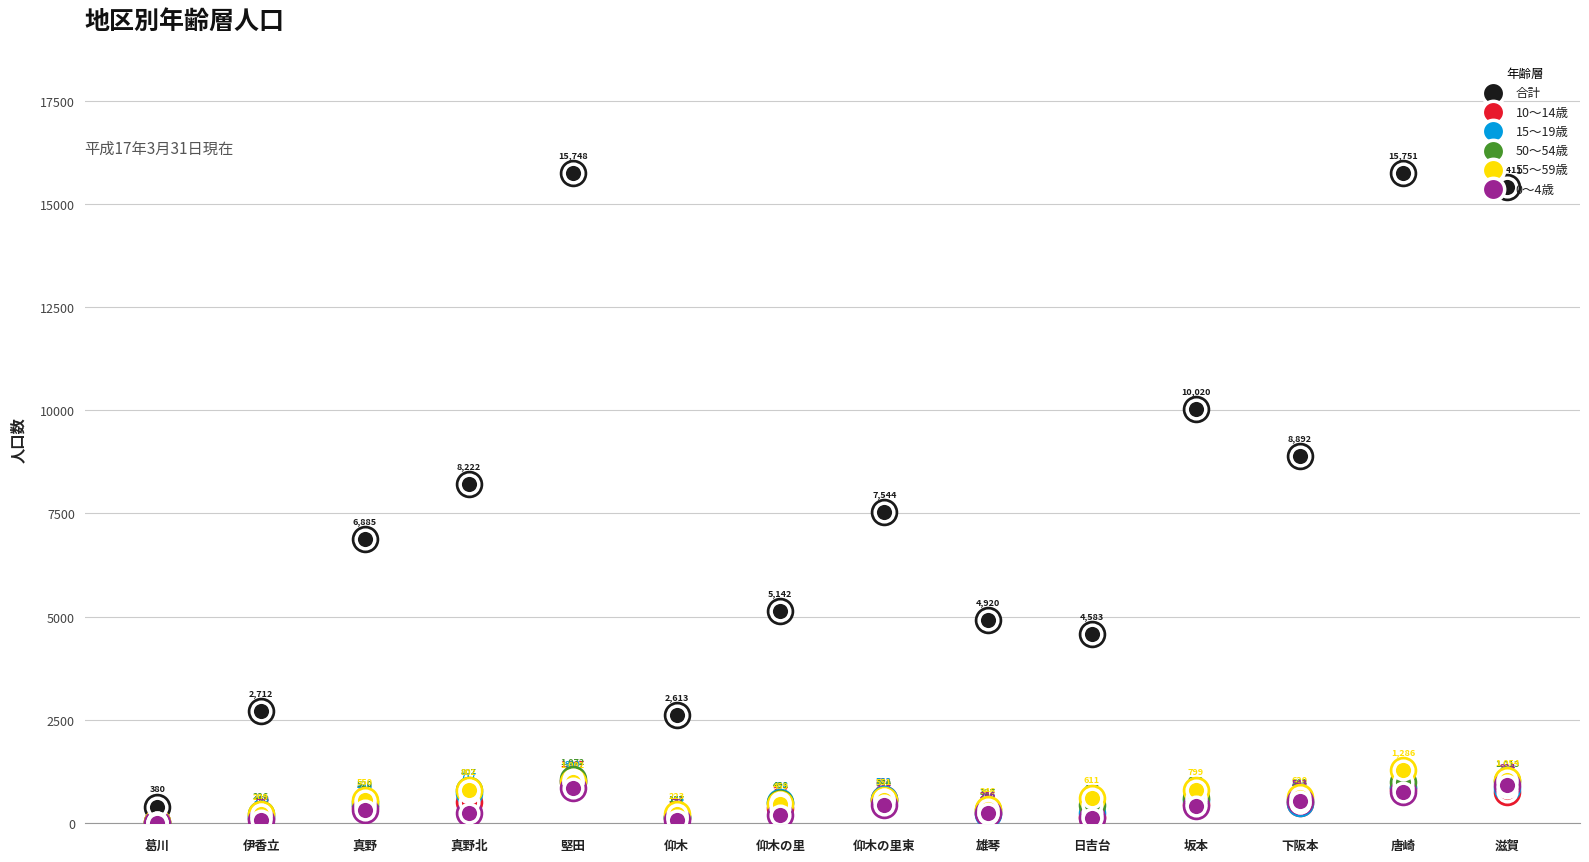

What is the total value across all series at 伊香立?

3502